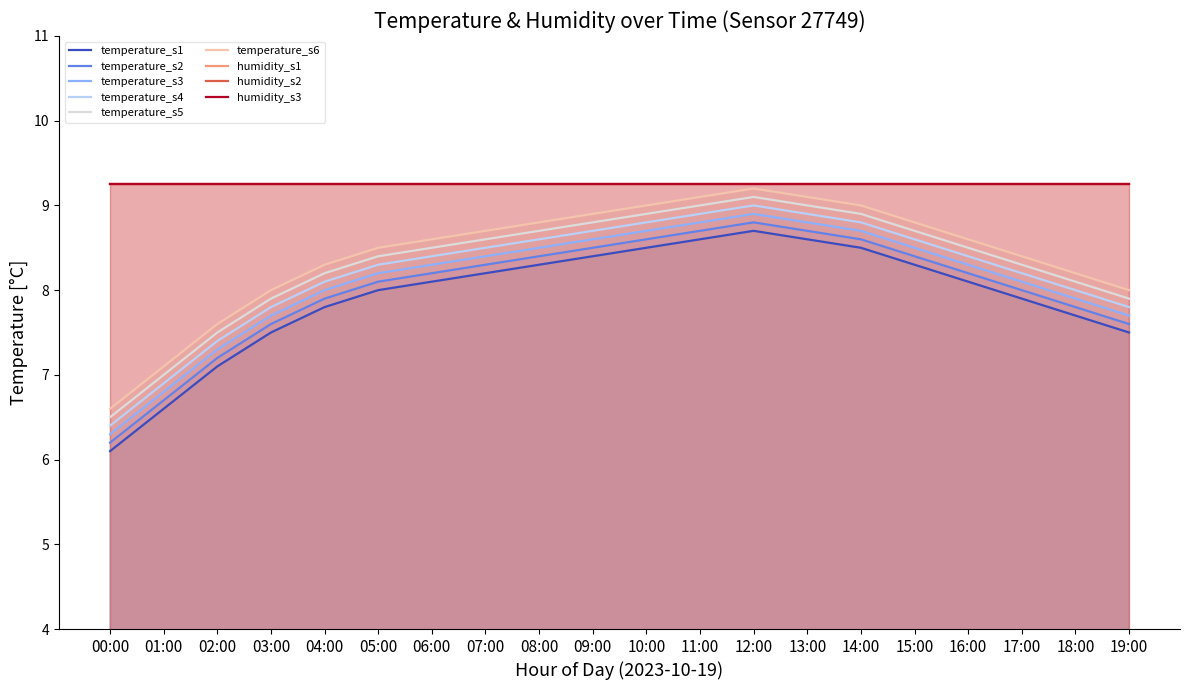

Is it true that temperature_s2 equals 8.7 at 13:00?

True